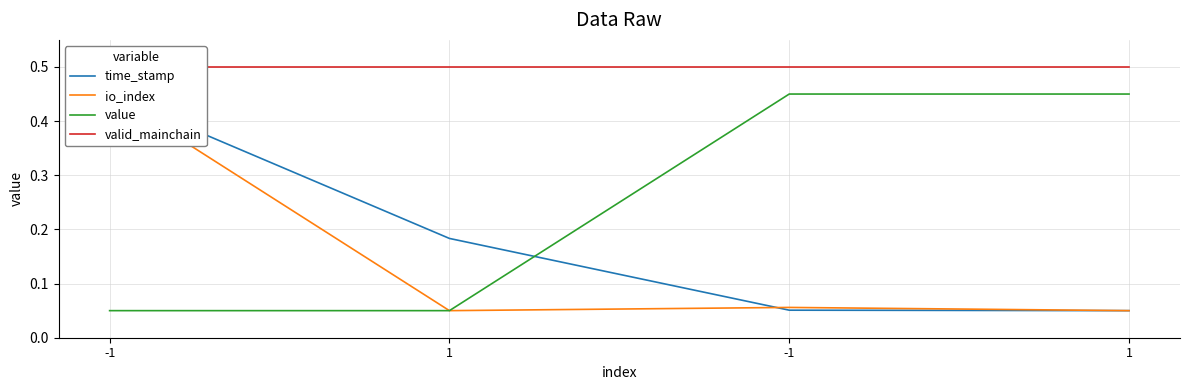

What is the difference between the highest and lowest values at -1?

0.5